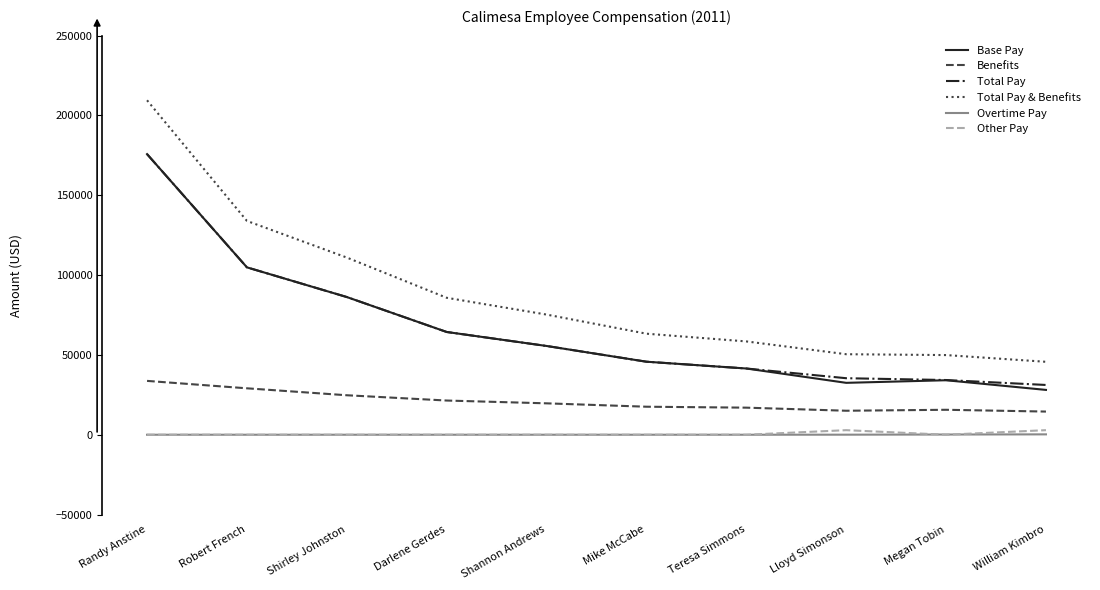

True or false: Other Pay has a value of 0.0 at Megan Tobin.

True